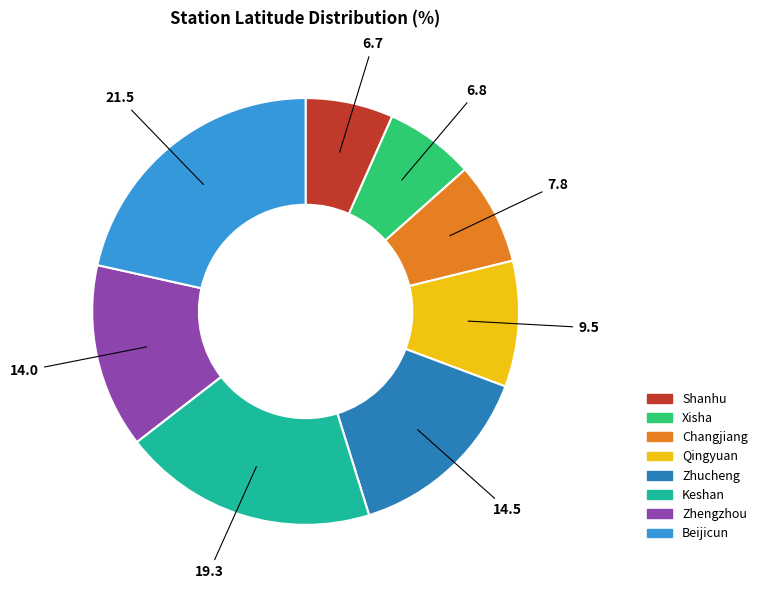

What is the ratio of the value at Qingyuan to the value at Zhengzhou?

0.7